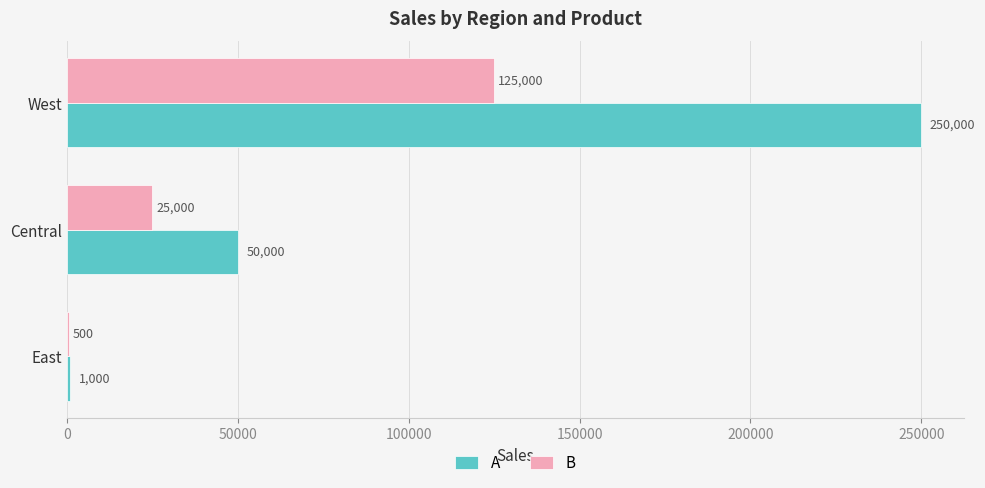

What is the sum of the B values at East and West?

125500